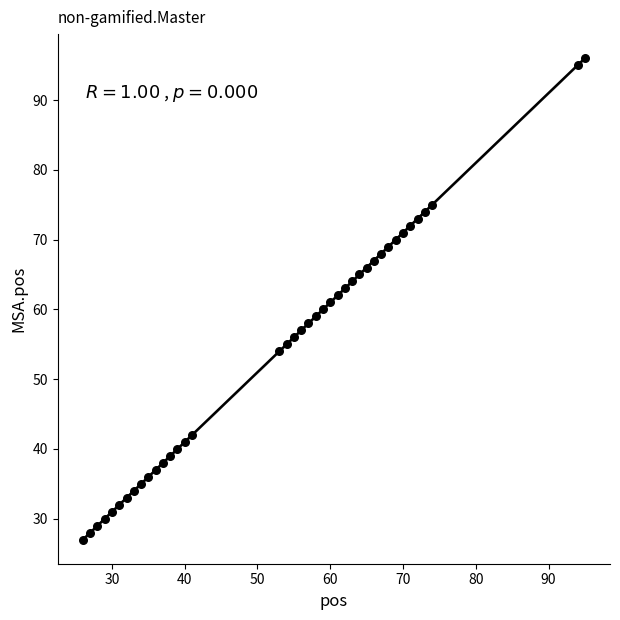

What is the range of X values (max minus min)?

69